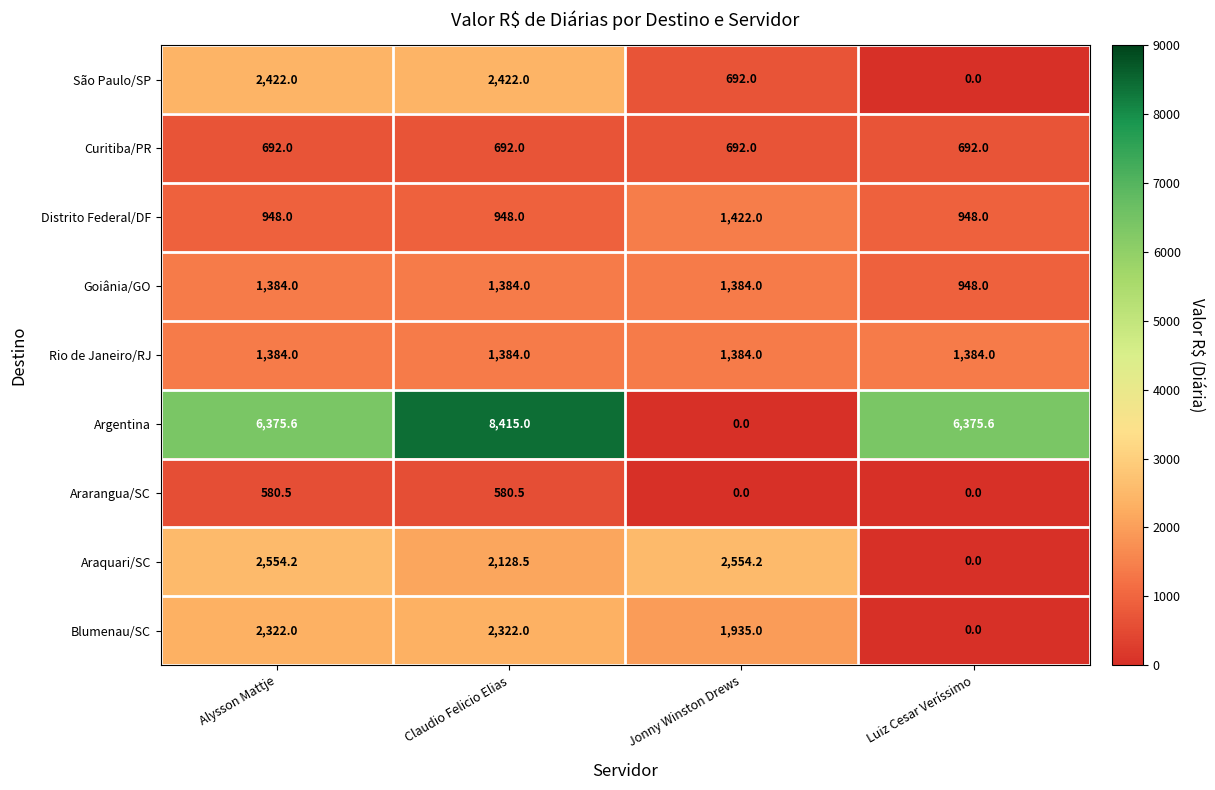

What is the difference between the Goiânia/GO values at Luiz Cesar Veríssimo and Claudio Felicio Elias?

436.0